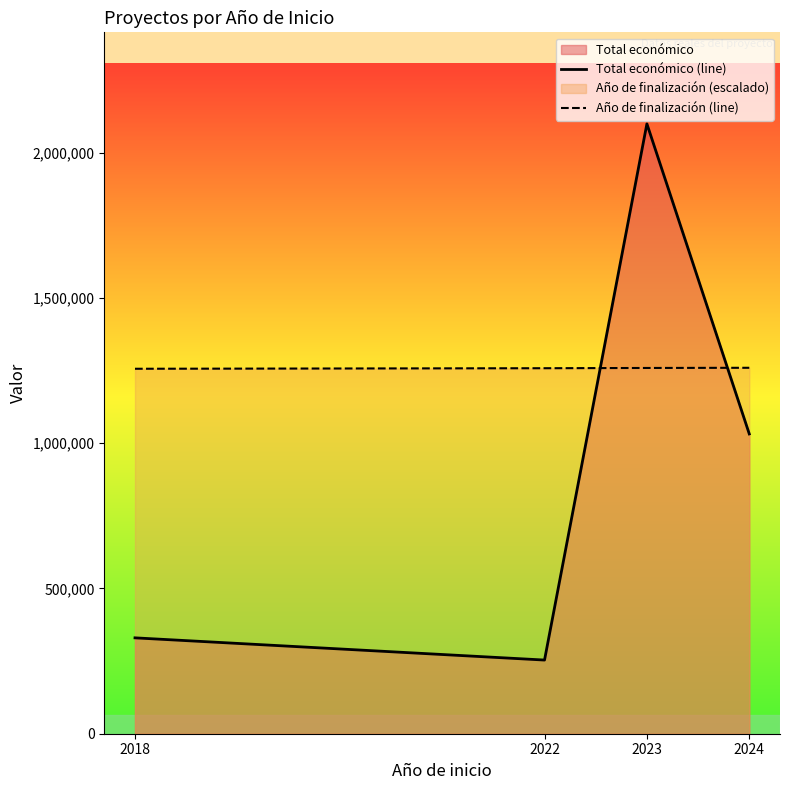

After their last crossing, which series has the higher values: Año de finalización (line) or Total económico (line)?

Año de finalización (line)